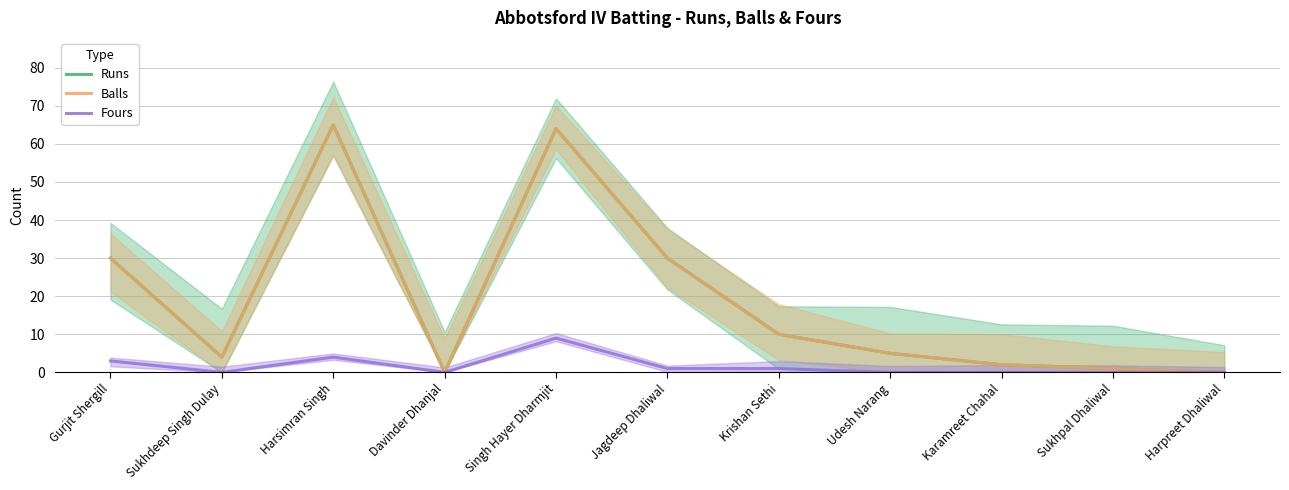

True or false: Runs and Balls intersect in this chart.

False